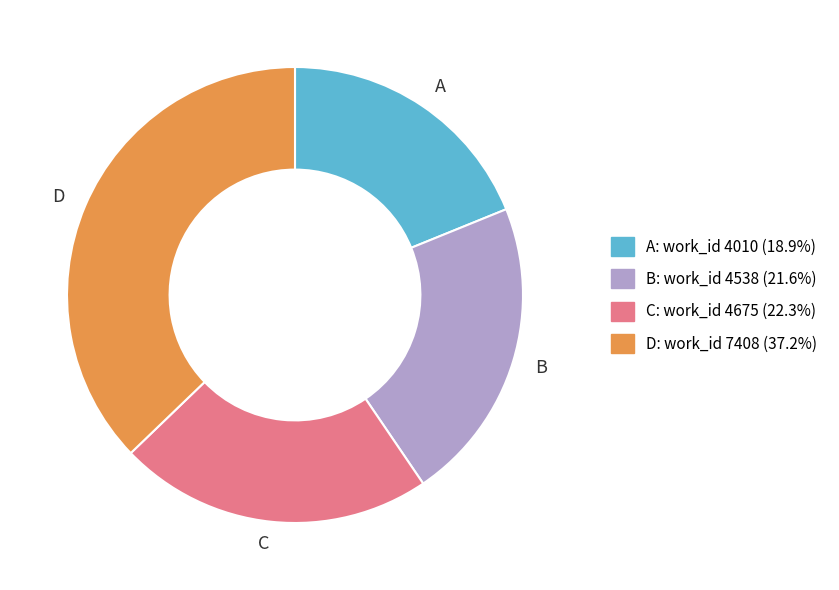

Is there a majority slice in this chart?

No